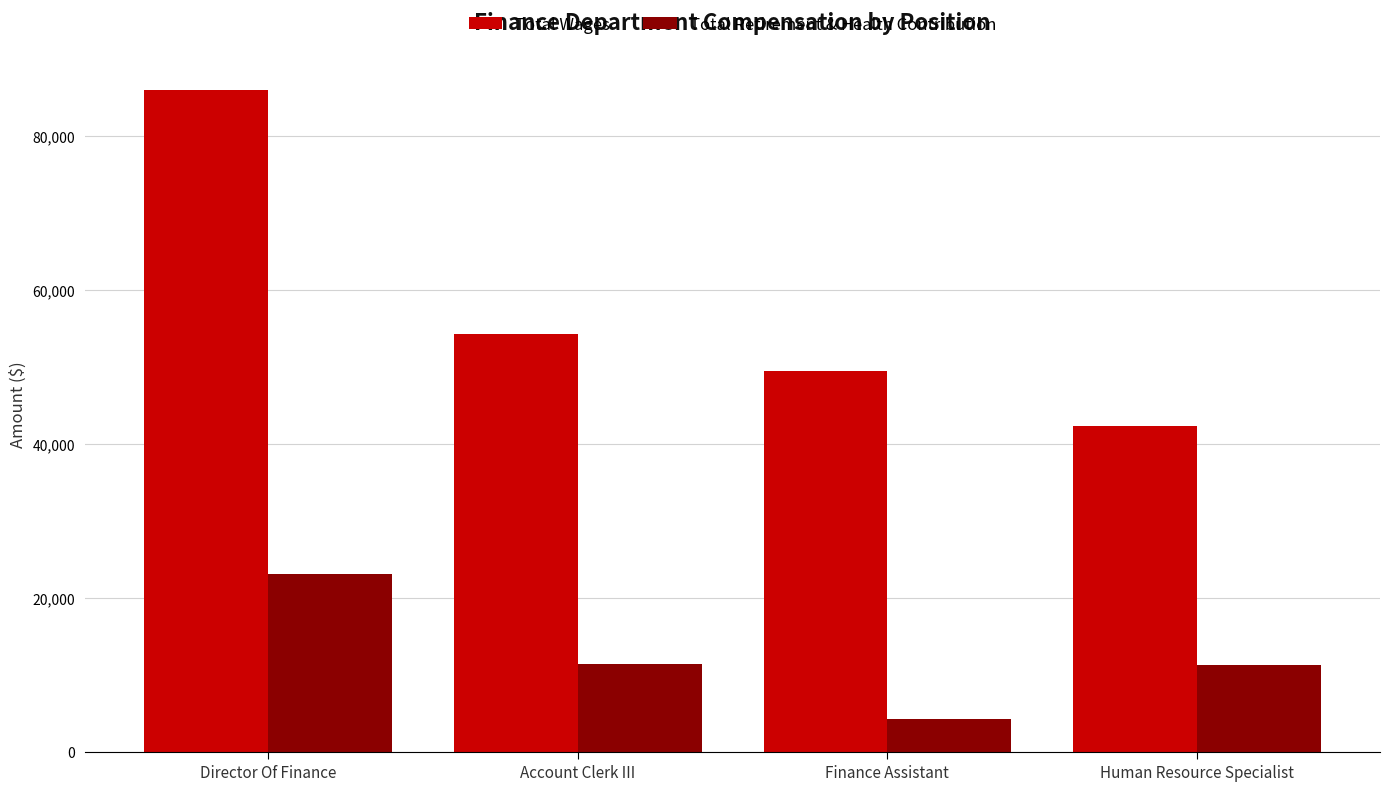

What is the difference between the highest and lowest values at Finance Assistant?

45162